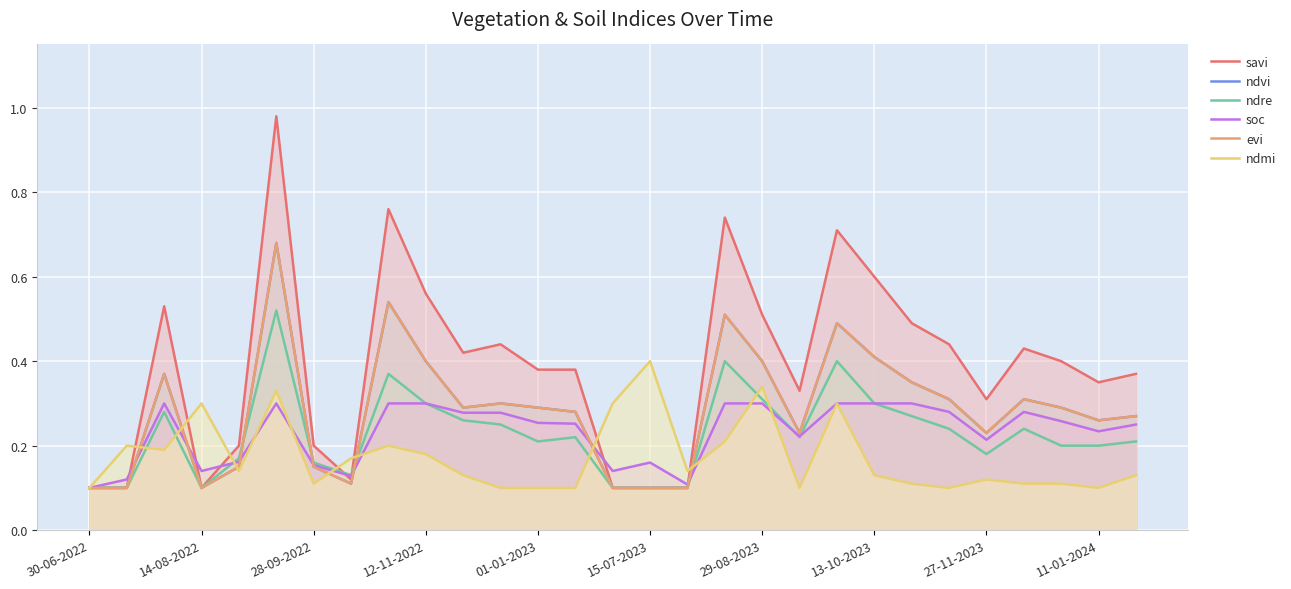

True or false: ndmi has a value of 0.1 at 11-01-2024.

True